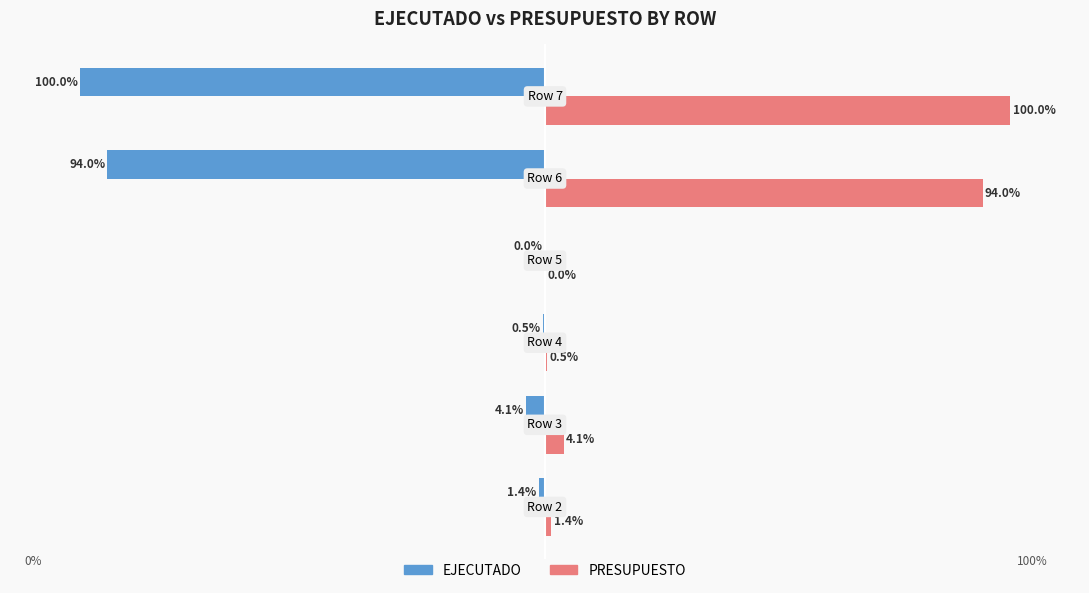

Which series has the largest total across all categories?

PRESUPUESTO